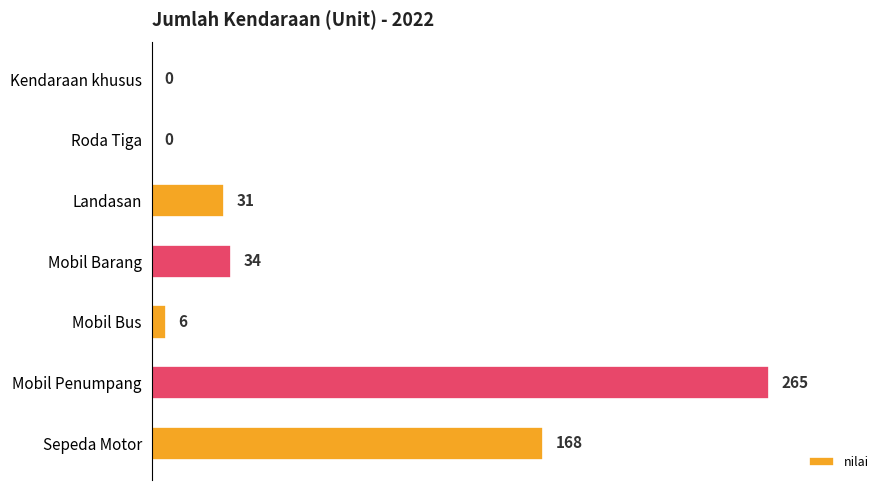

What is the sum of all values?

504